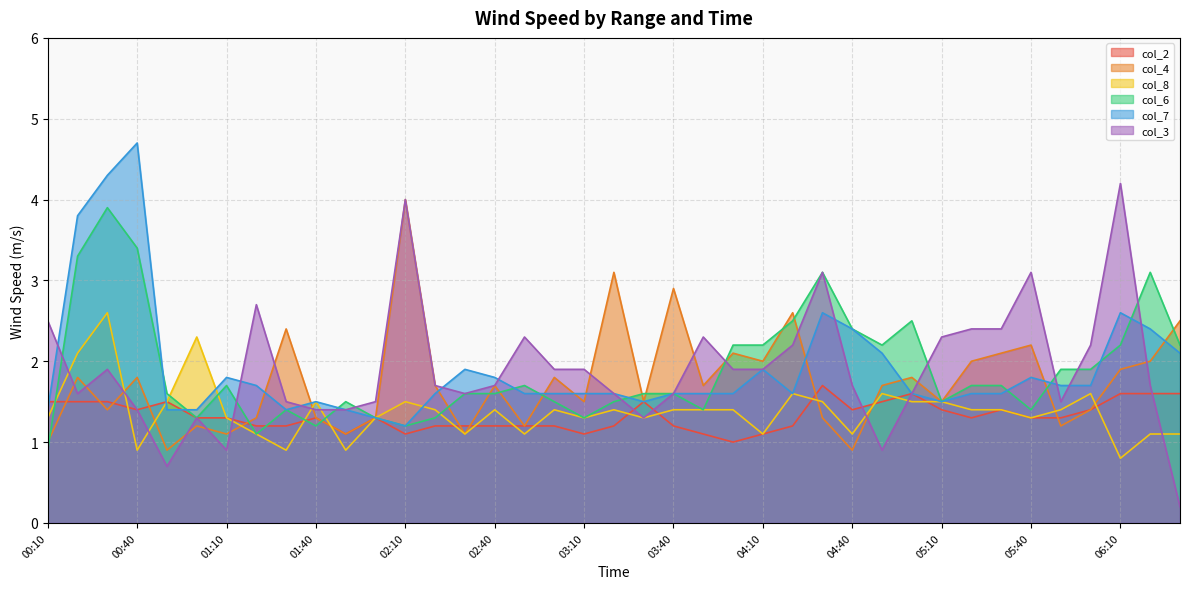

What position from the right is 04:40?

12